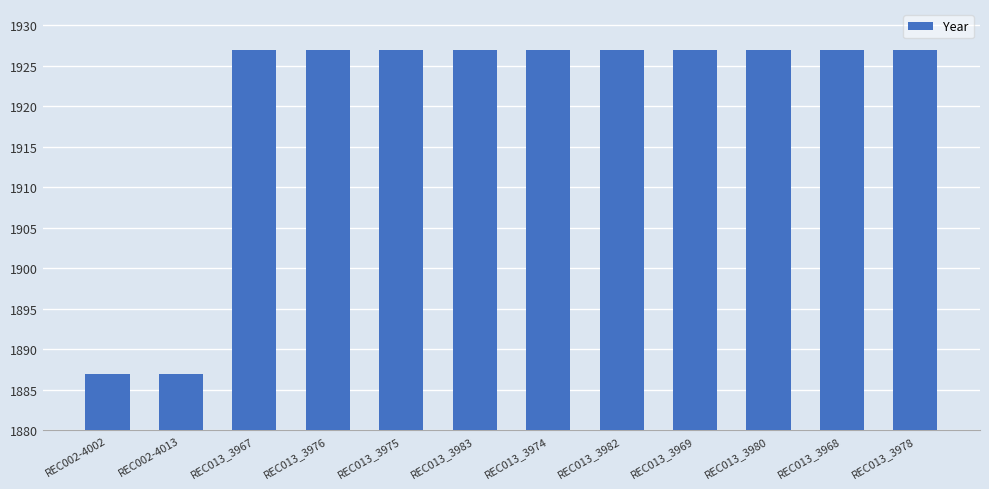

Reading right to left, extract all data points from this chart.

1927	1927	1927	1927	1927	1927	1927	1927	1927	1927	1887	1887